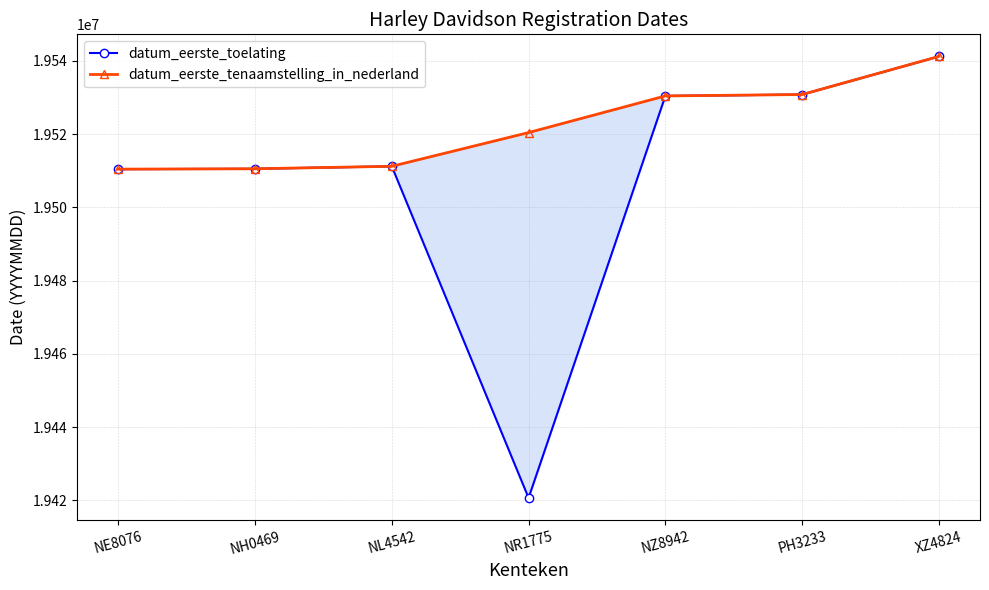

Rank the series by their average value, from lowest to highest.

datum_eerste_toelating, datum_eerste_tenaamstelling_in_nederland